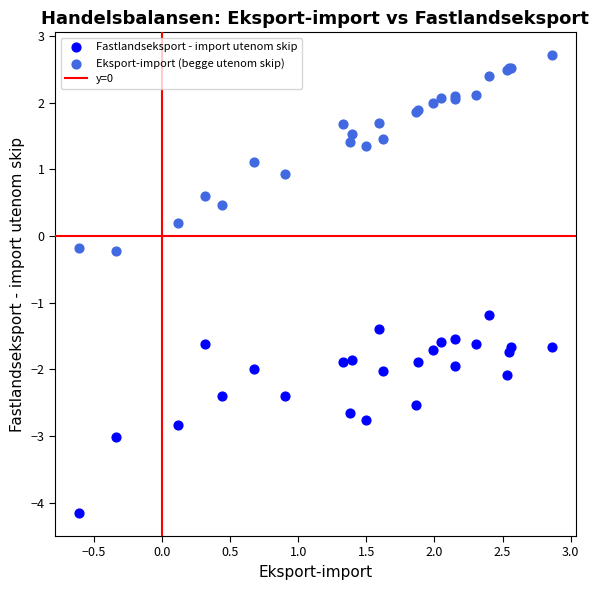

What is the X range (max minus min) for the scatter plot?

3.5